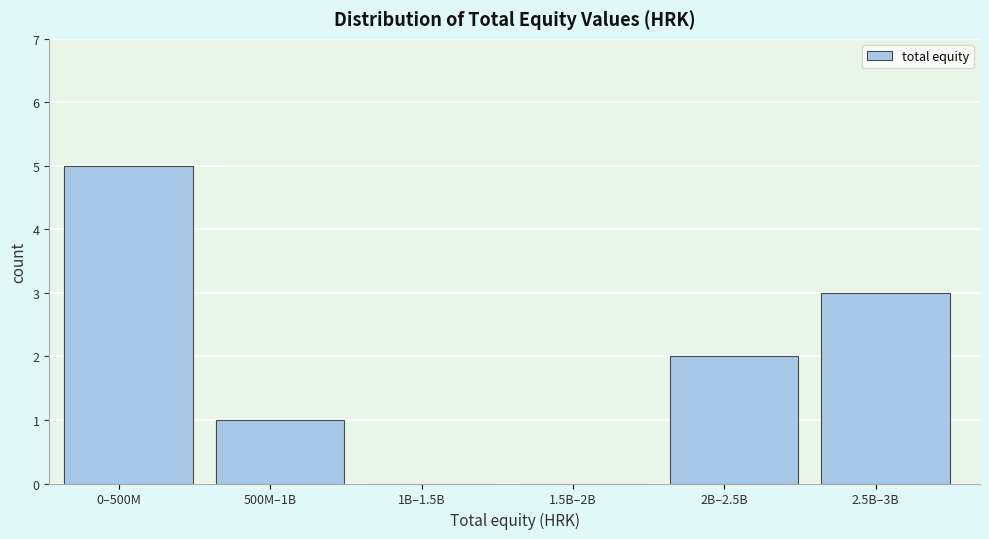

Reading left to right, extract all data points from this chart.

0–500M=5	500M–1B=1	1B–1.5B=0	1.5B–2B=0	2B–2.5B=2	2.5B–3B=3